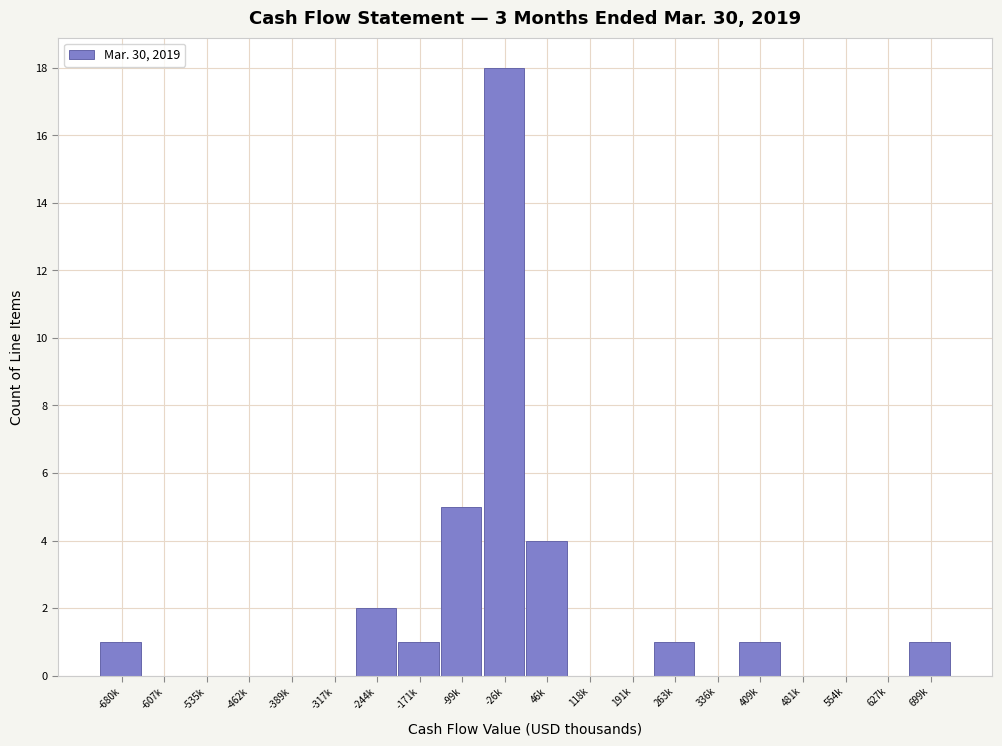

Reading left to right, transcribe all the data shown in this chart.

-680k=1	-607k=0	-535k=0	-462k=0	-389k=0	-317k=0	-244k=2	-171k=1	-99k=5	-26k=18	46k=4	118k=0	191k=0	263k=1	336k=0	409k=1	481k=0	554k=0	627k=0	699k=1